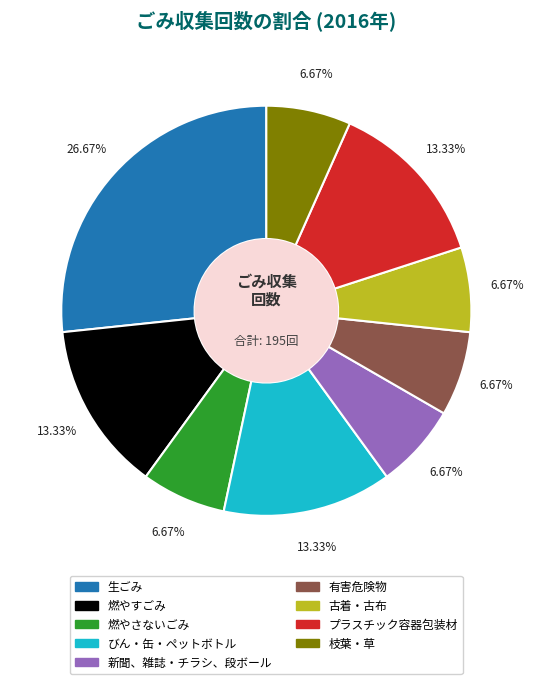

Approximately how many times larger is the value at 新聞、雑誌・チラシ、段ボール compared to 古着・古布?

1.0